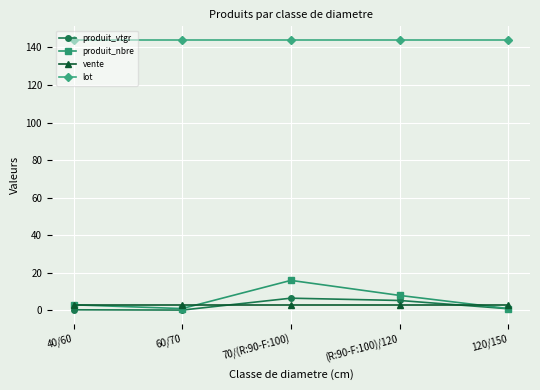

The lot series shows 144.0 at 60/70. True or false?

True